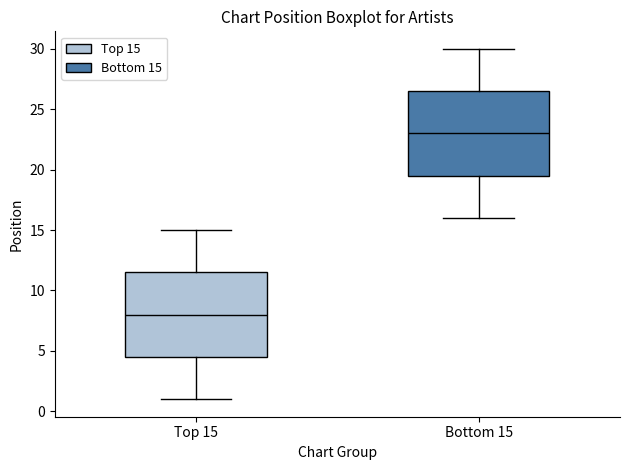

Where is the lower edge of the box for Bottom 15 on the y-axis? The values are not printed on the chart, so give them approximately, as read against the axis.

19.5